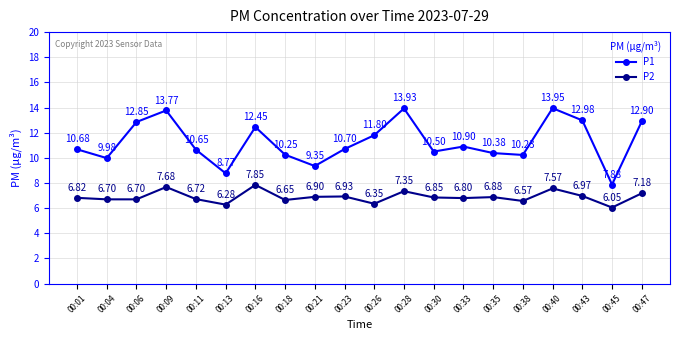

True or false: P1 has a value of 4.9 at 00:04.

False